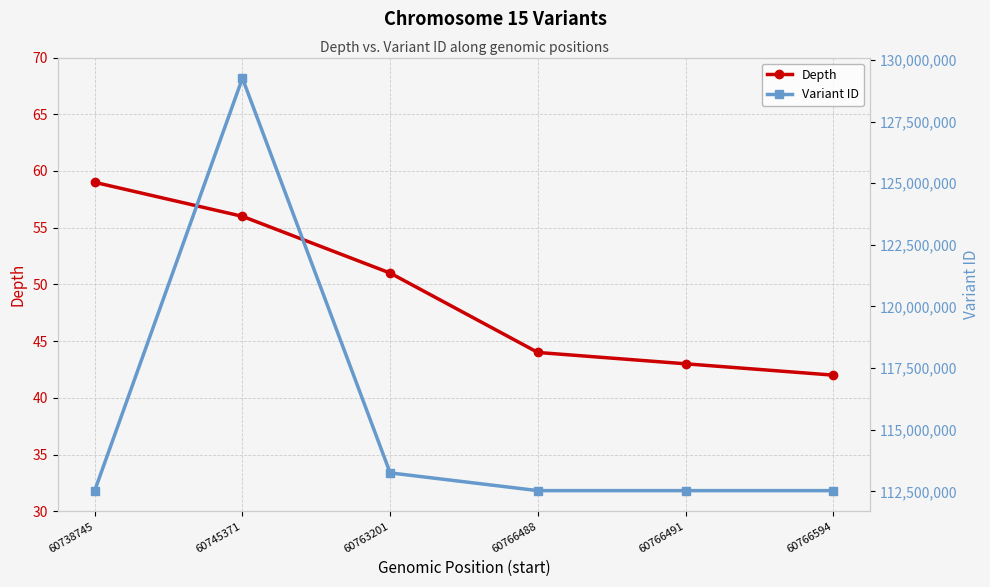

How many data points in Variant ID are less than 112529206?

3